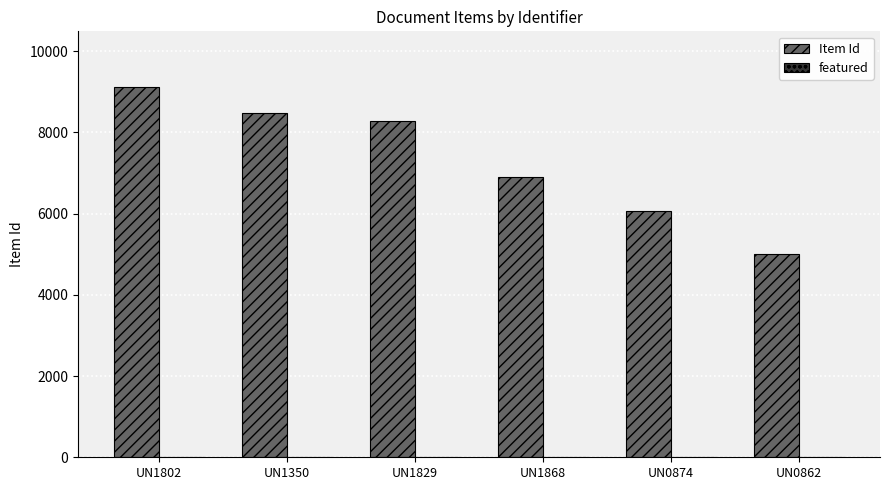

What is the label of the 1st bar from the left?

UN1802